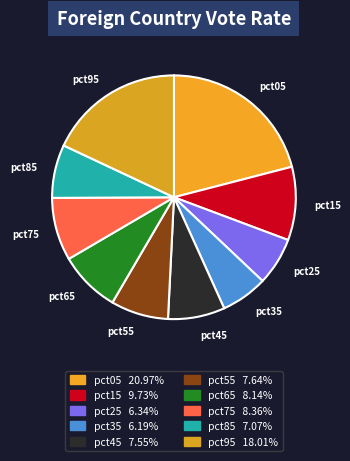

How many slices are in this pie chart?

10